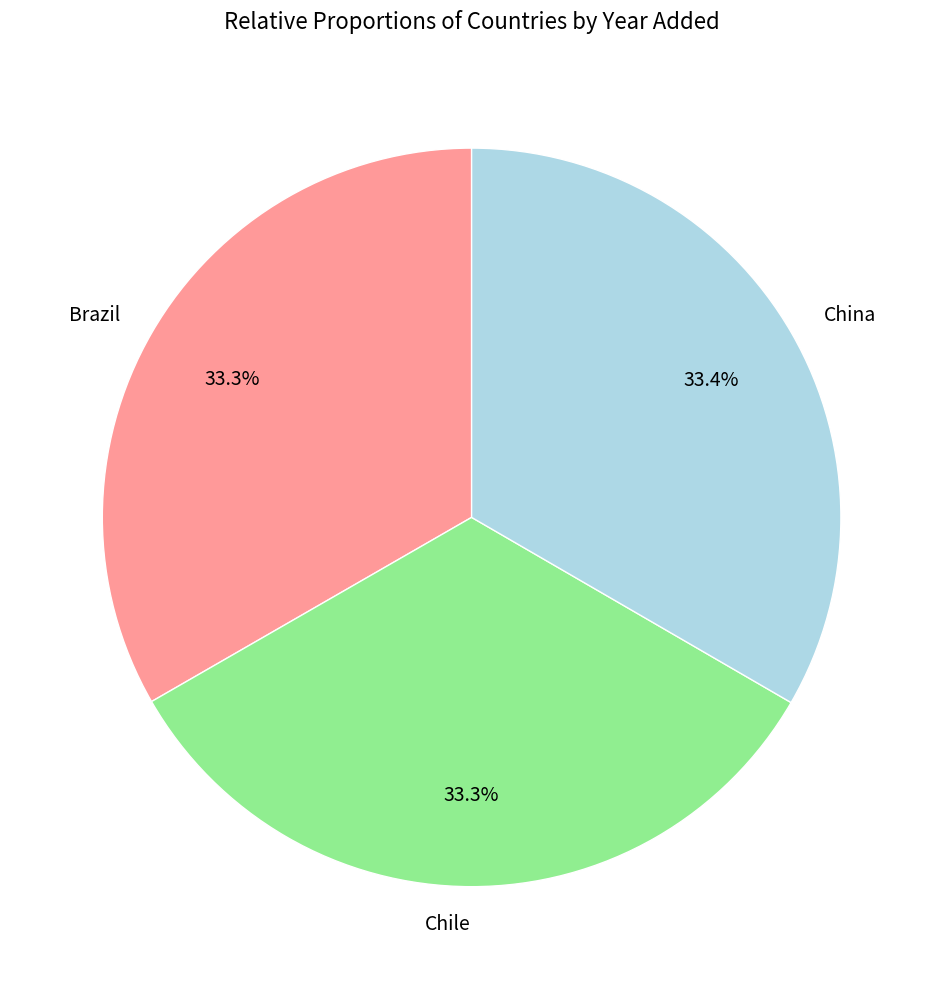

How many slices are in this pie chart?

3